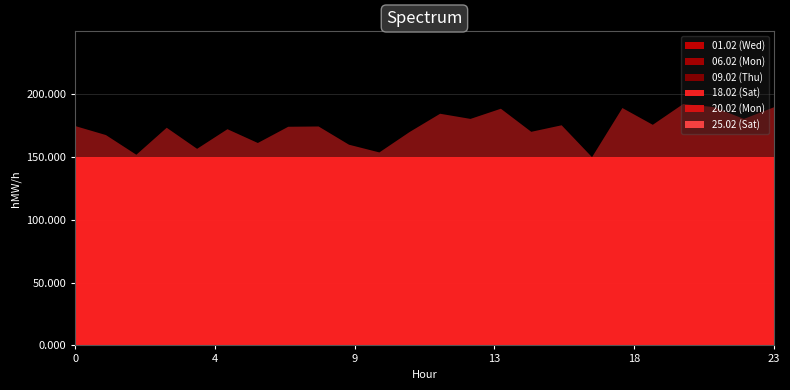

At 11-12, list the series in order from largest to smallest.

18.02 (Sat), 01.02 (Wed), 06.02 (Mon), 09.02 (Thu), 20.02 (Mon), 25.02 (Sat)